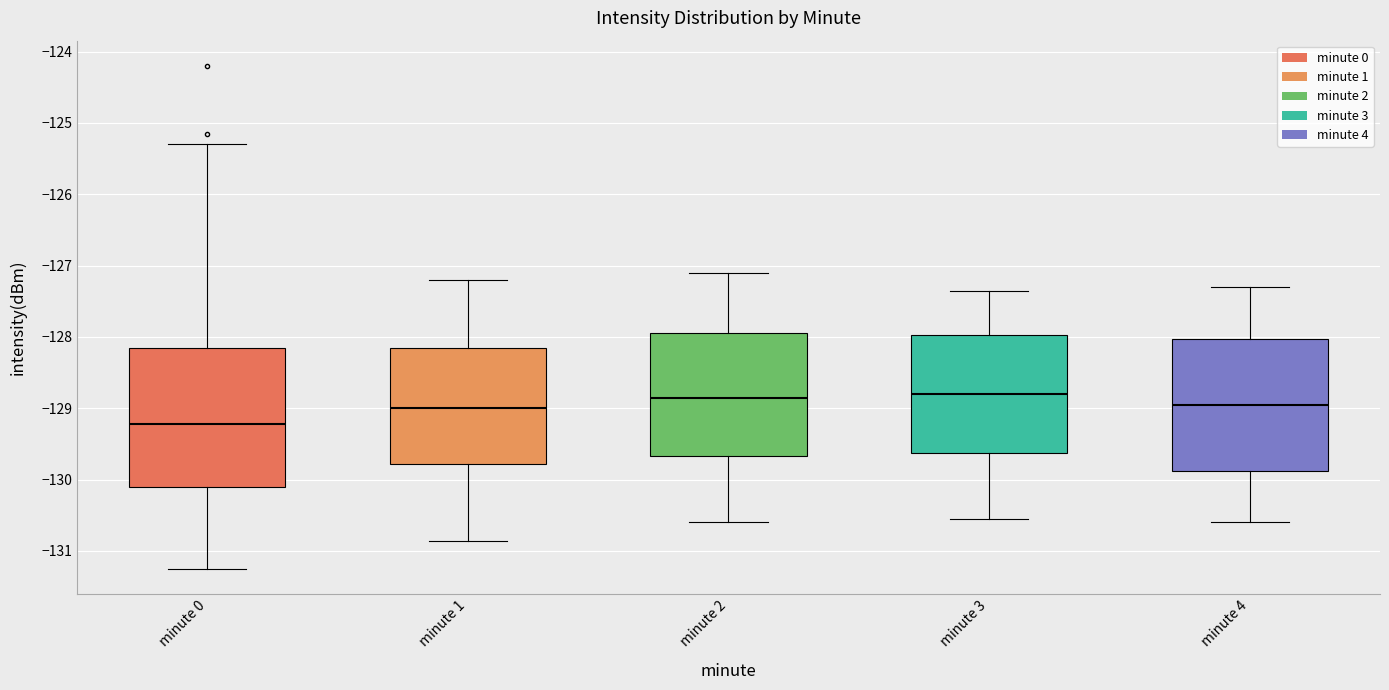

Where is the lower edge of the box for minute 3 on the y-axis? The values are not printed on the chart, so give them approximately, as read against the axis.

-129.6